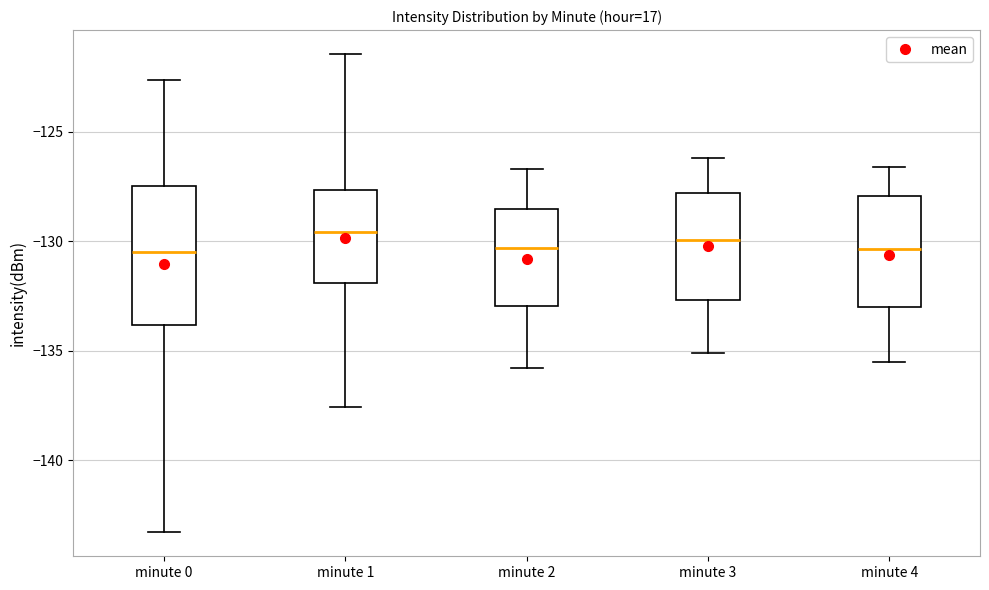

Where does the lower whisker of the box for minute 0 end on the y-axis? The values are not printed on the chart, so give them approximately, as read against the axis.

-143.5